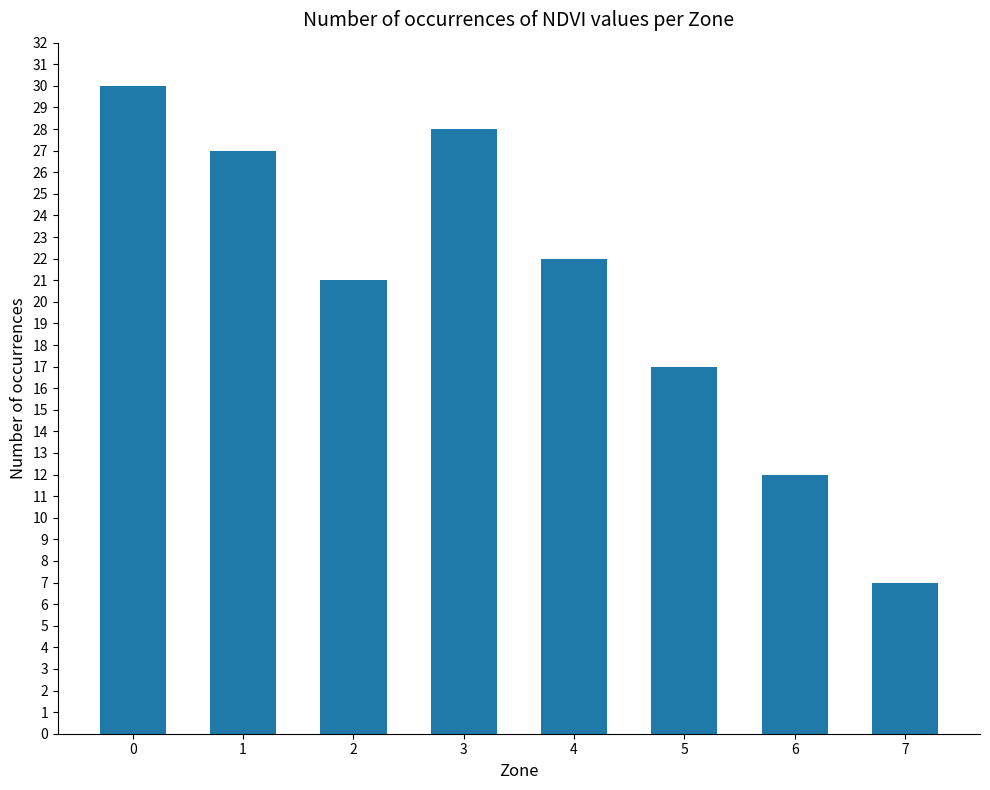

Rank the categories by value from highest to lowest.

0, 3, 1, 4, 2, 5, 6, 7